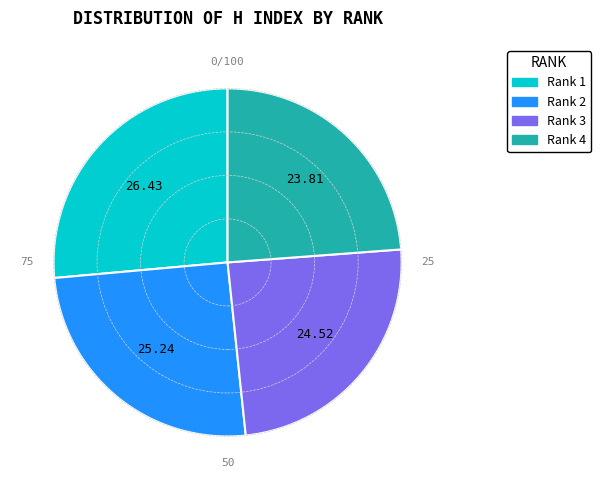

Rank the categories by value from lowest to highest.

Rank 4, Rank 3, Rank 2, Rank 1